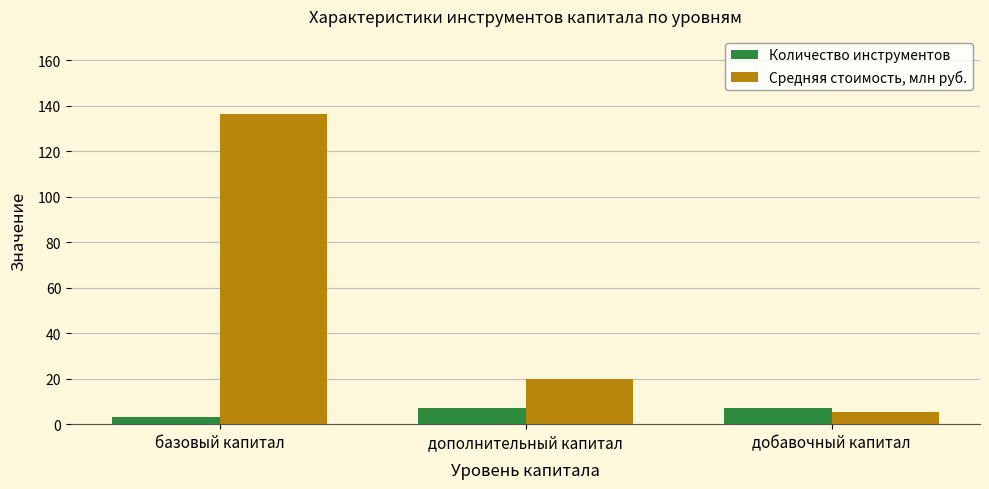

Which category has the lowest value in the Средняя стоимость, млн руб. series?

добавочный капитал